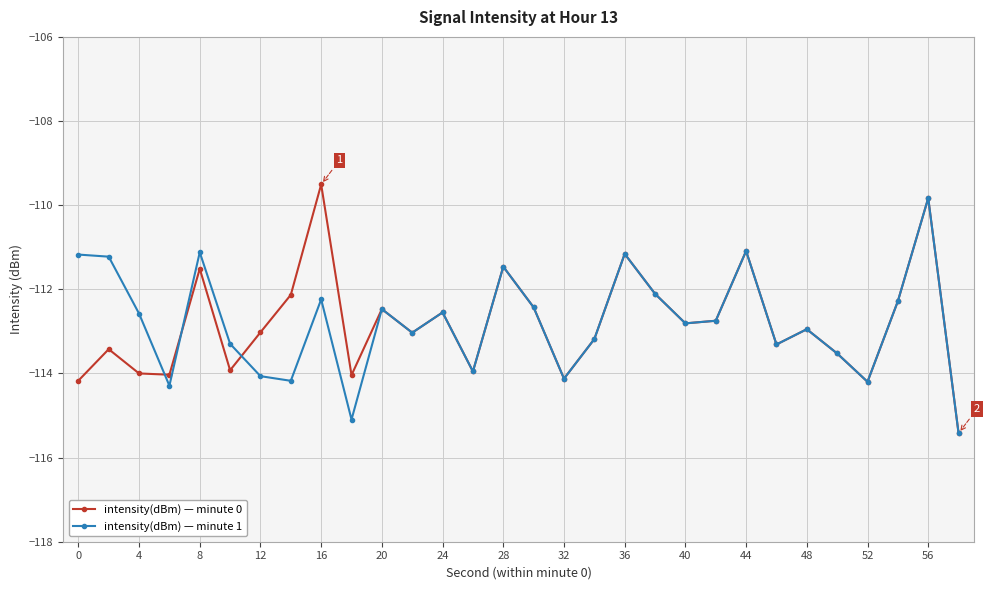

What is the highest value of the intensity(dBm) — minute 0 series?

-109.5